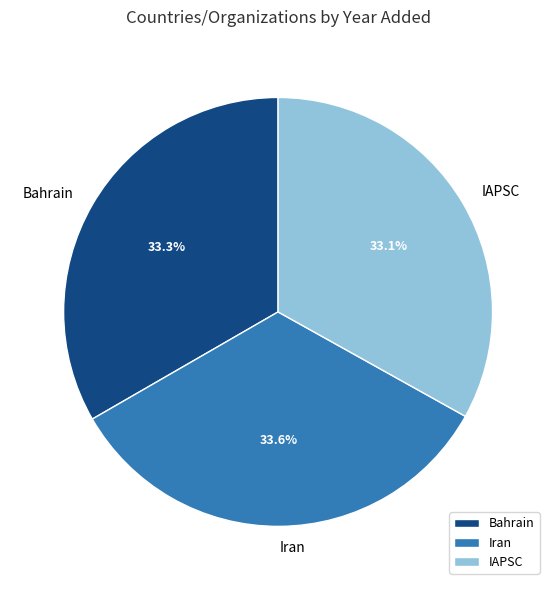

What is the ratio of the value at Bahrain to the value at IAPSC?

1.0